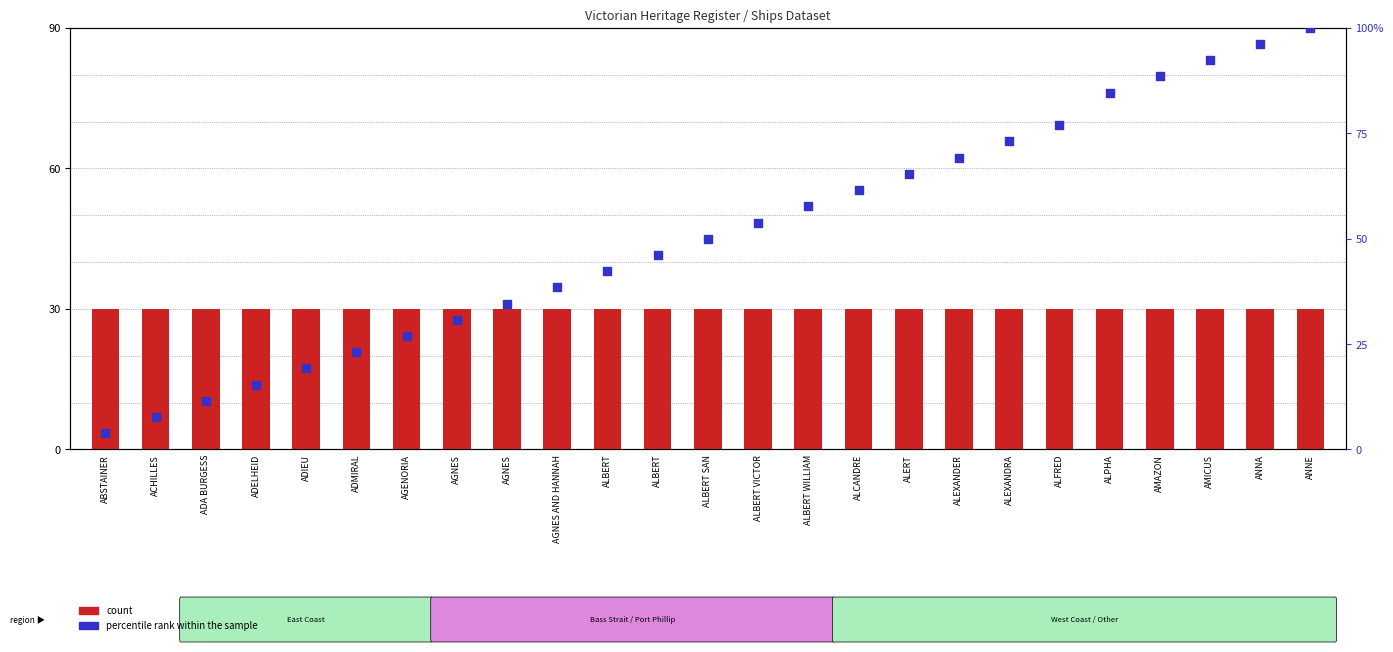

At which category is the sum across all series the highest?

ANNE